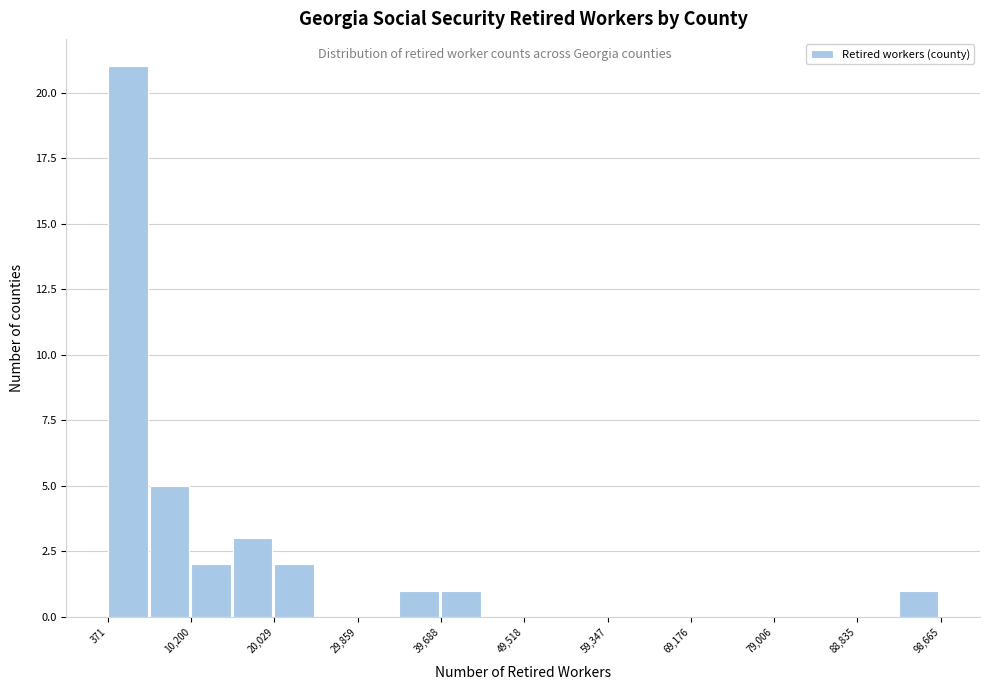

Reading left to right, list every bar in this chart as the range it spans on the x-axis followed by its height. Neither the bar edges nor the heights are printed on the chart, so give them approximately, as read against the axes.

0 to 5000: 21
5000 to 10000: 5
10000 to 15000: 2
15000 to 20000: 3
20000 to 25000: 2
25000 to 30000: 0
30000 to 35000: 0
35000 to 40000: 1
40000 to 45000: 1
45000 to 50000: 0
50000 to 54000: 0
54000 to 59000: 0
59000 to 64000: 0
64000 to 69000: 0
69000 to 74000: 0
74000 to 79000: 0
79000 to 84000: 0
84000 to 89000: 0
89000 to 94000: 0
94000 to 99000: 1